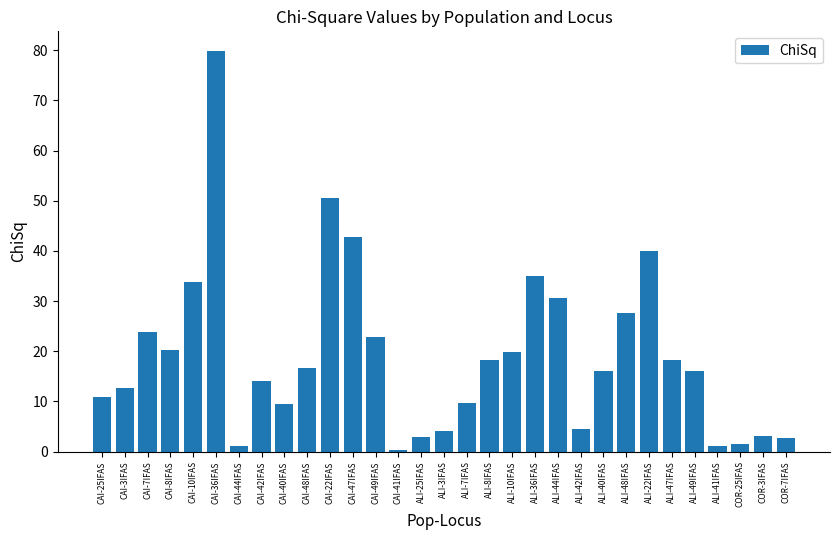

What is the maximum value shown in the chart?

79.8